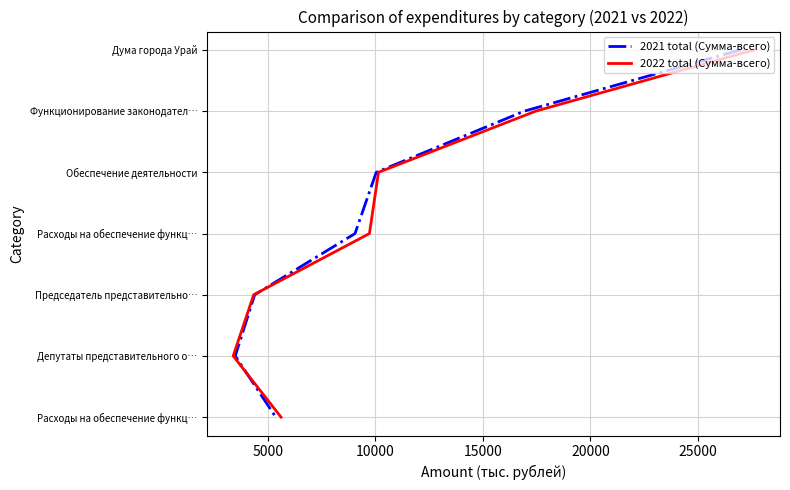

Which series changed the most between 5000 and 20000?

2021 total (Сумма-всего)